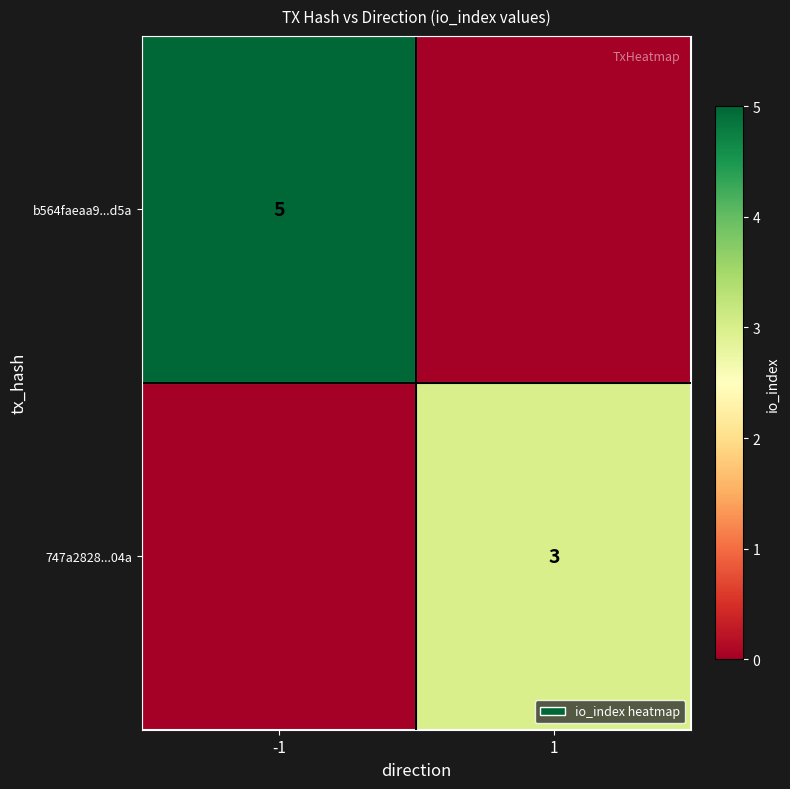

The b564faeaa9...d5a series shows 5 at -1. True or false?

True